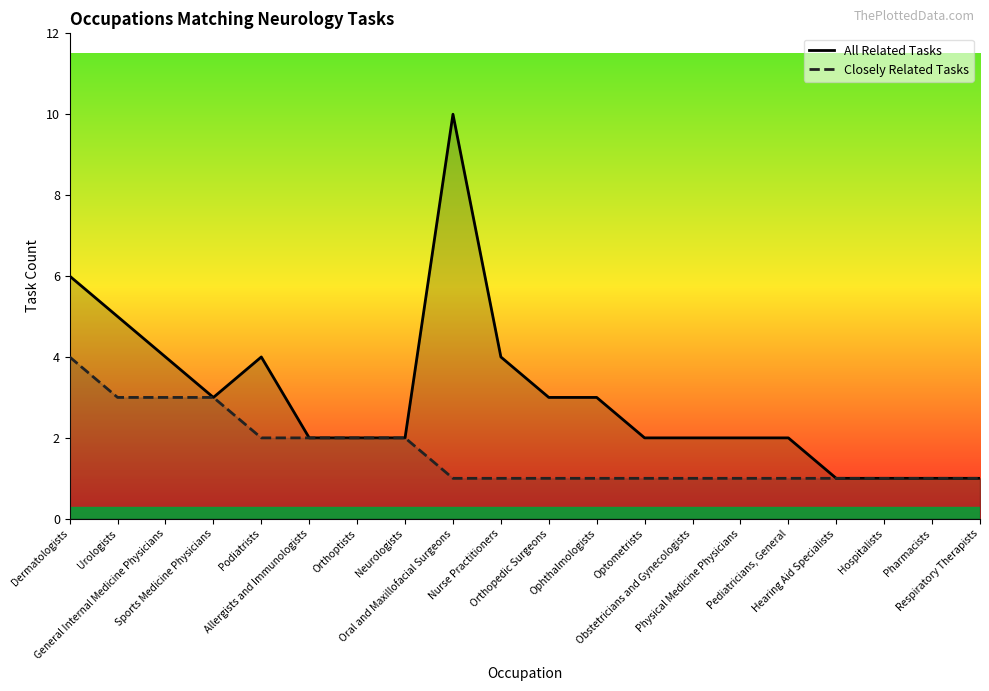

True or false: Closely Related Tasks and All Related Tasks intersect in this chart.

False